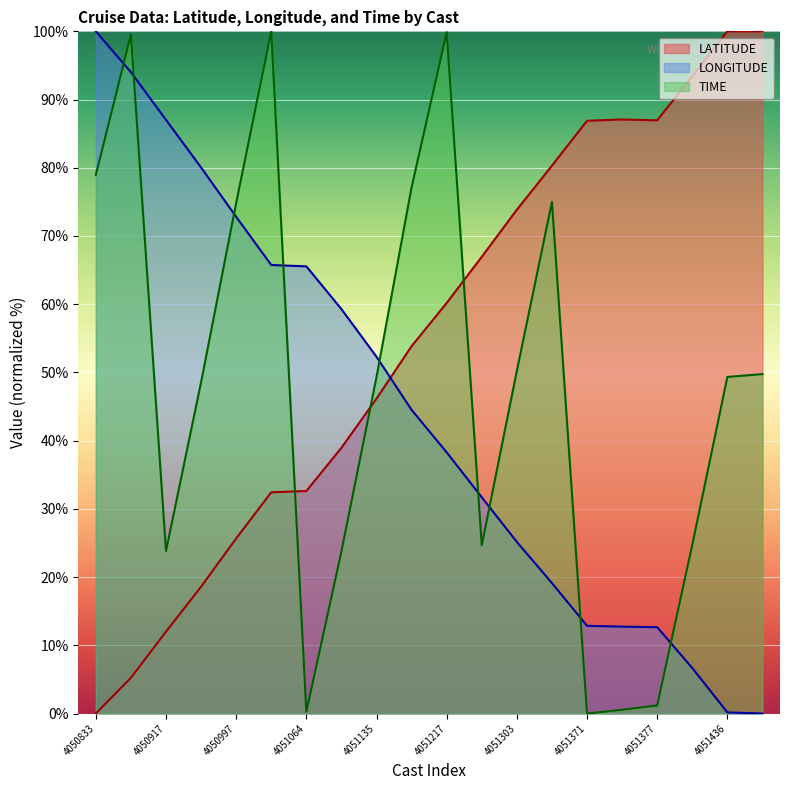

Does the chart display data point markers on the line(s)?

No